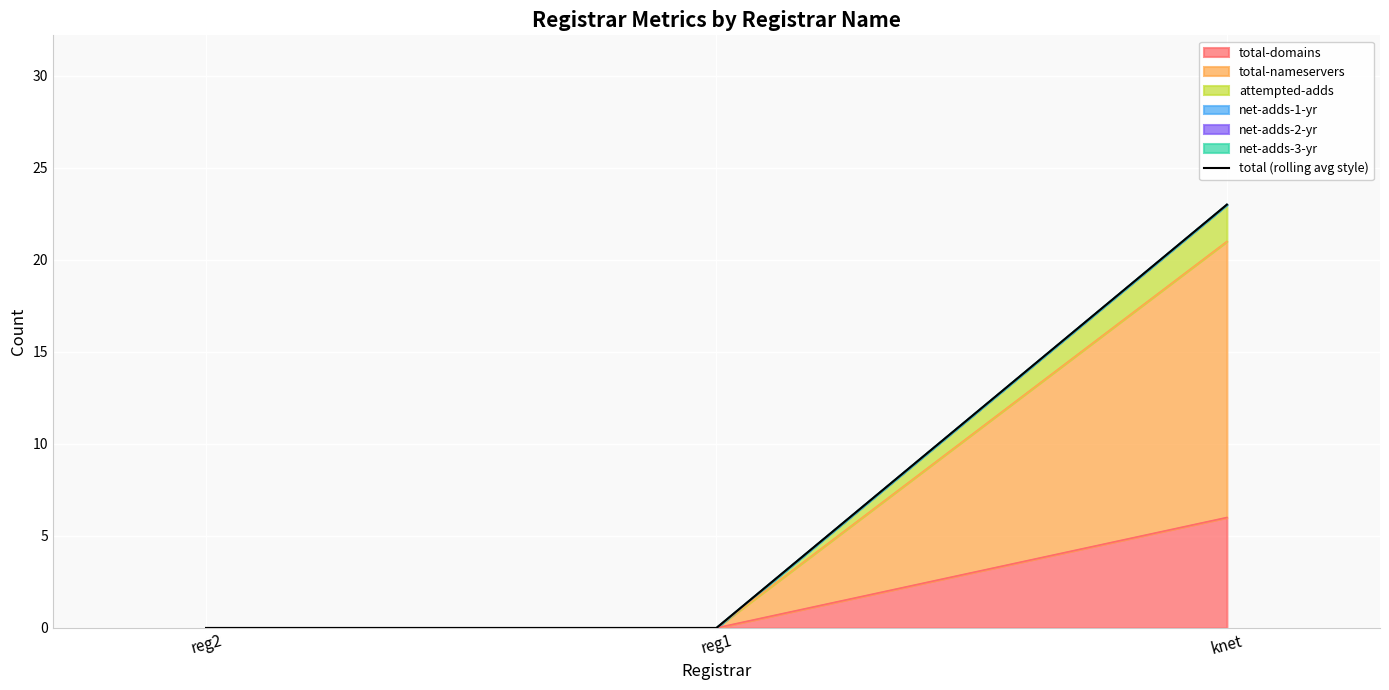

Reading left to right, extract all data points from this chart.

reg2=0	reg1=0	knet=23